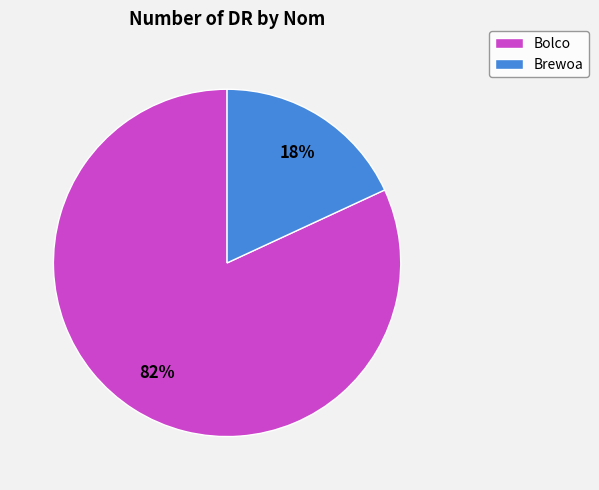

To the nearest percent, what is the difference between the largest and smallest slice percentages?

64%